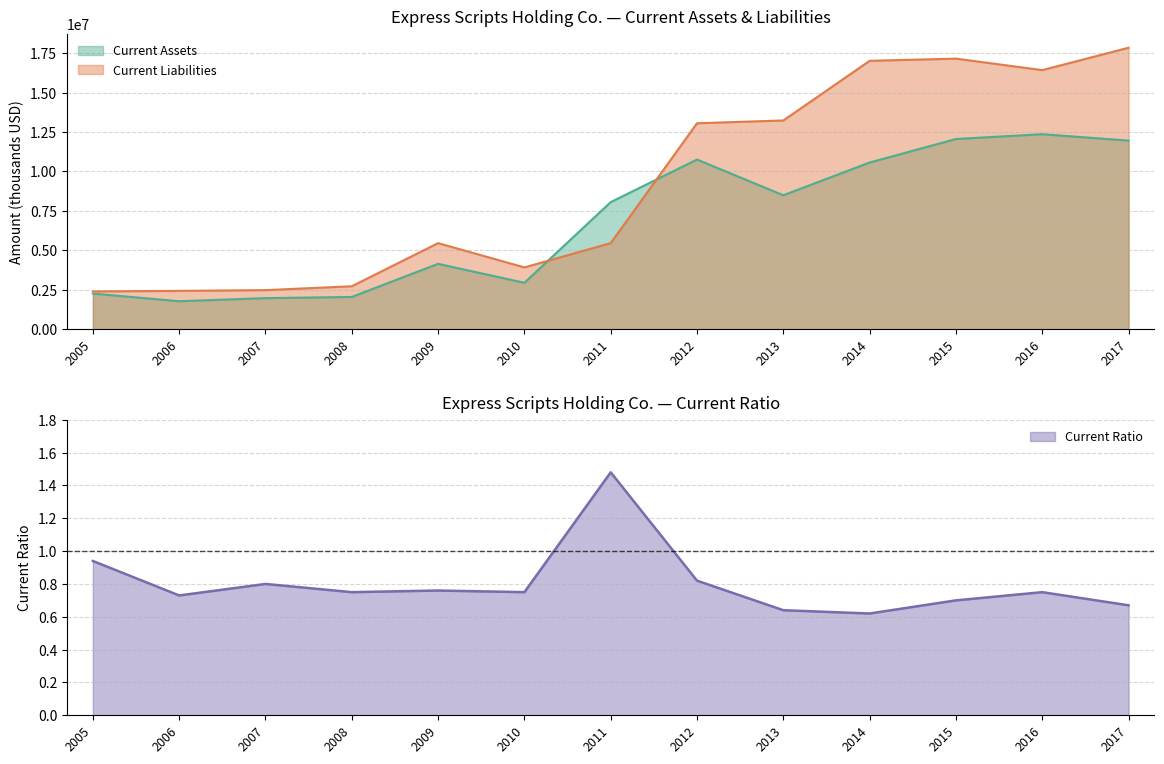

The Current Liabilities series shows 22911628.6 at 2015. True or false?

False